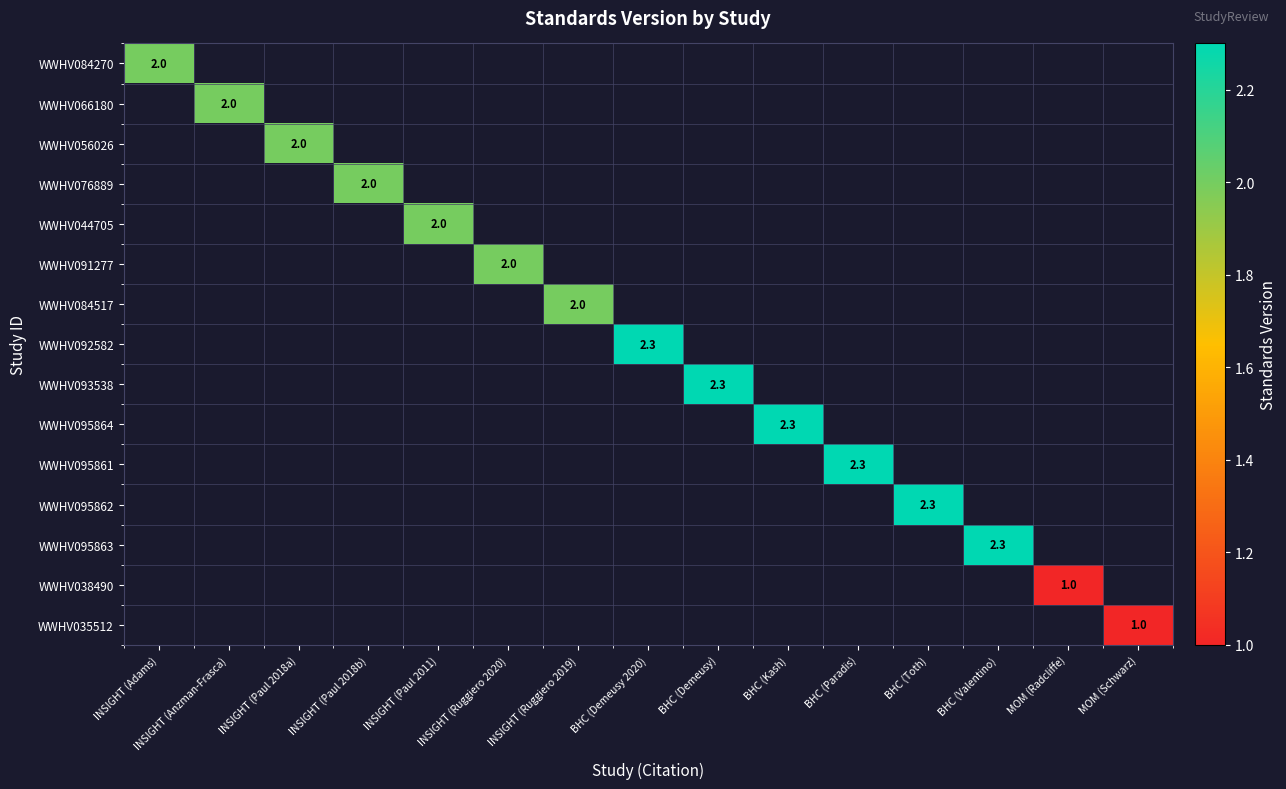

True or false: WWHV076889 has a value of 2.0 at INSIGHT (Paul 2018b).

True